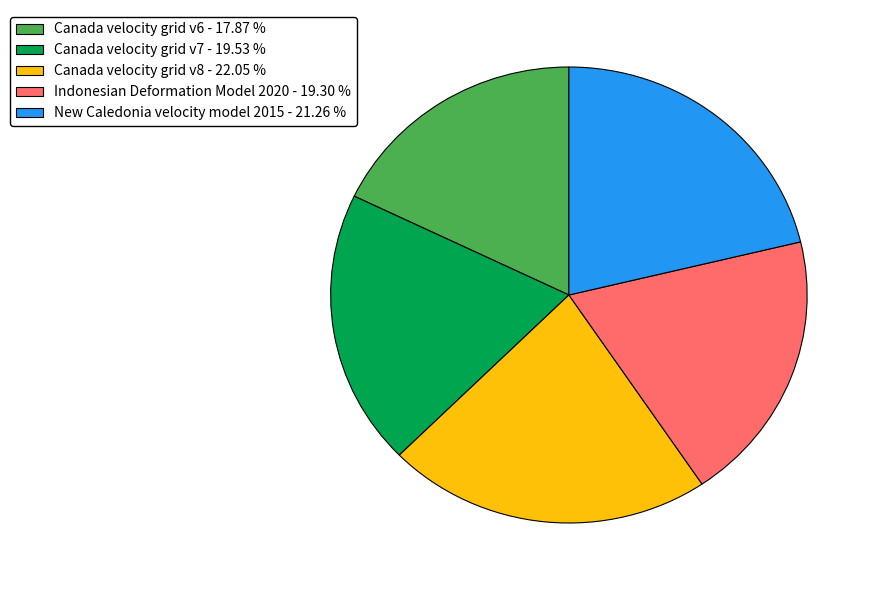

Which category has the smallest portion of the pie?

Canada velocity grid v6